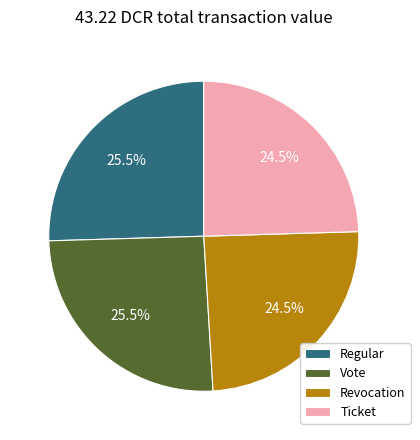

How many segments does this pie chart have?

4